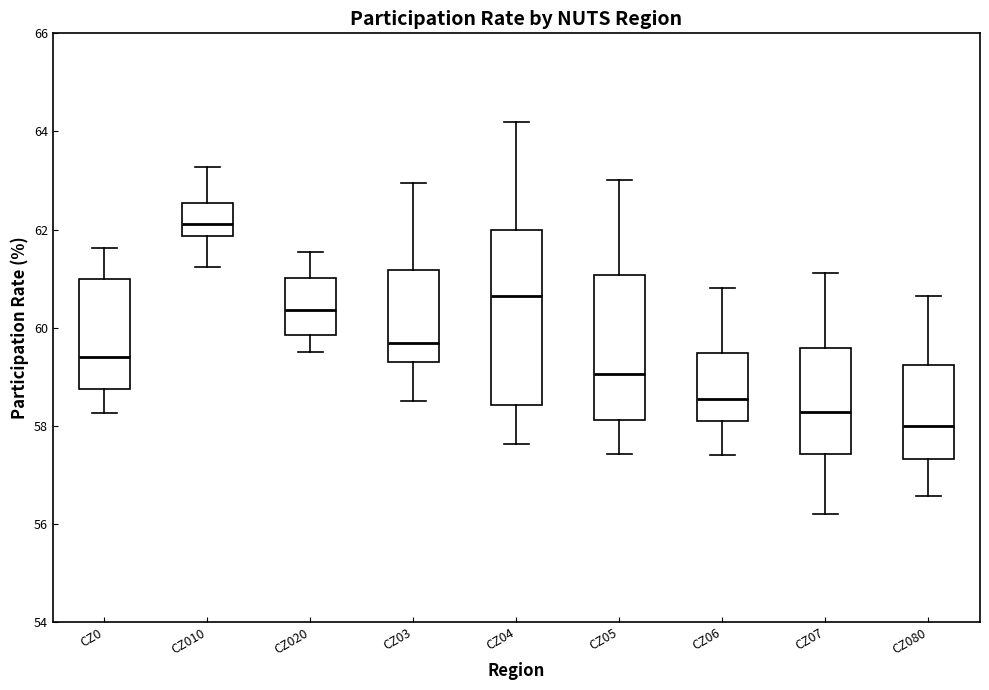

Which box's median line is the highest?

CZ010